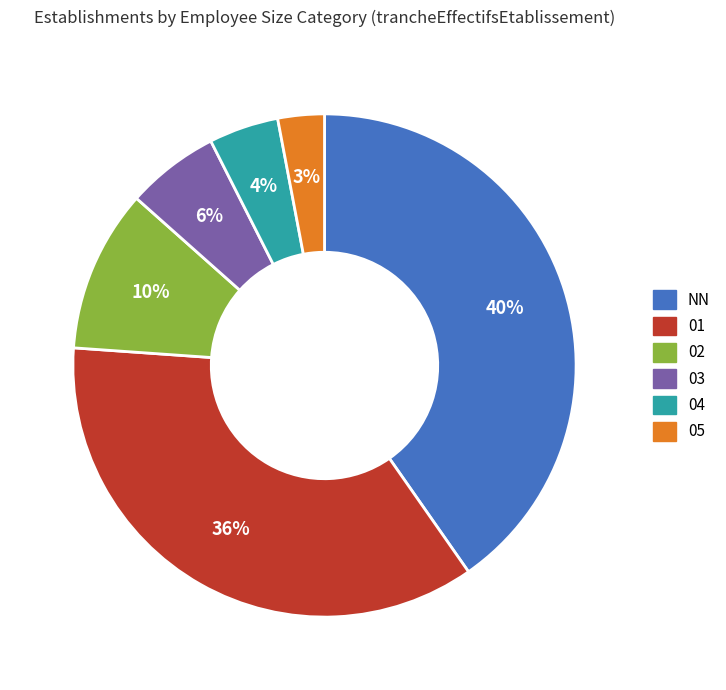

Is the sum of 04 and 03 greater than half?

No